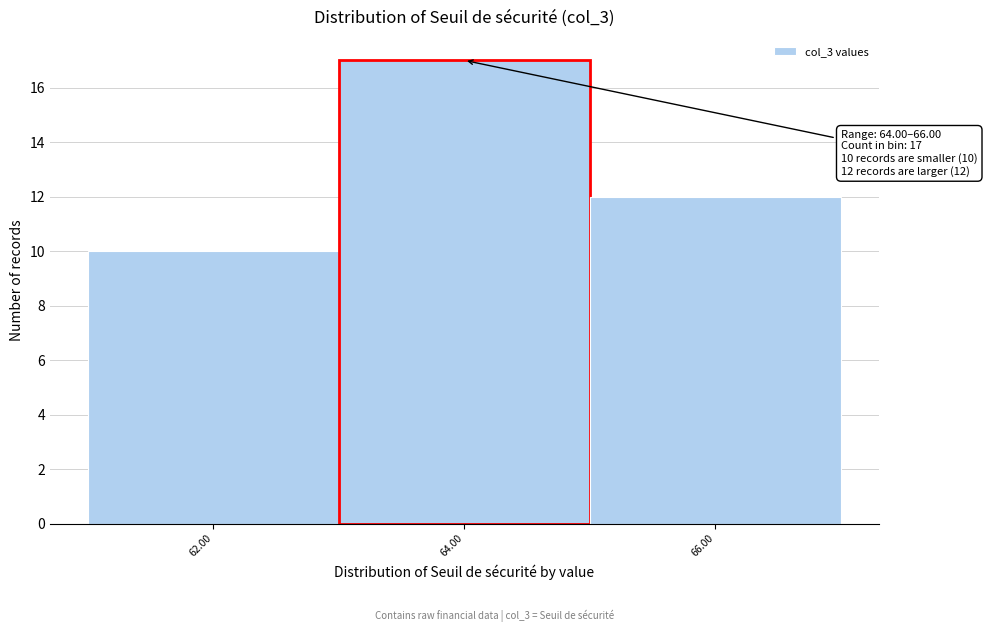

Reading left to right, transcribe all the data shown in this chart.

10	17	12